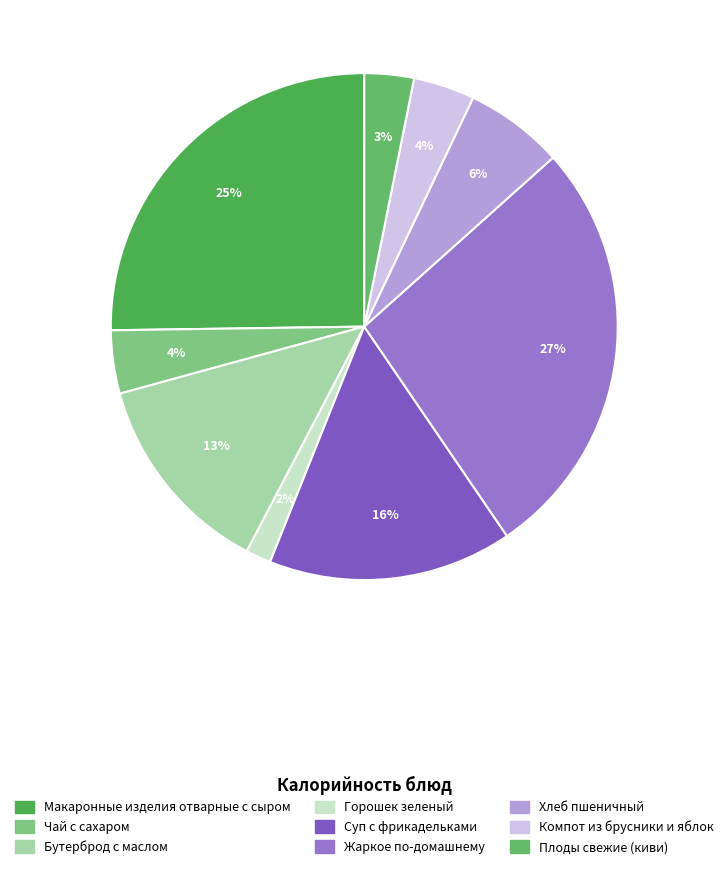

Approximately how many times larger is the value at Хлеб пшеничный compared to Суп с фрикадельками?

0.4